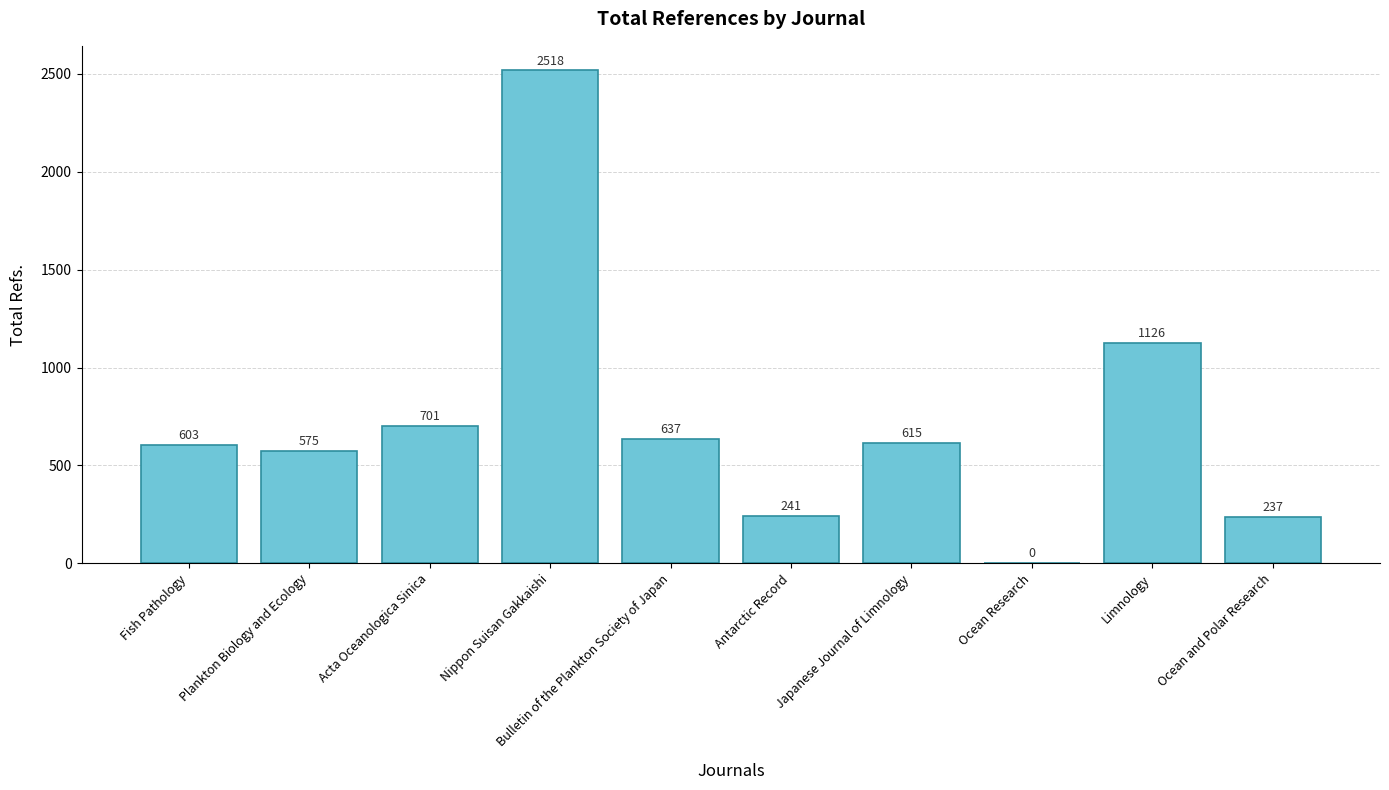

The value at Ocean and Polar Research is 237. True or false?

True